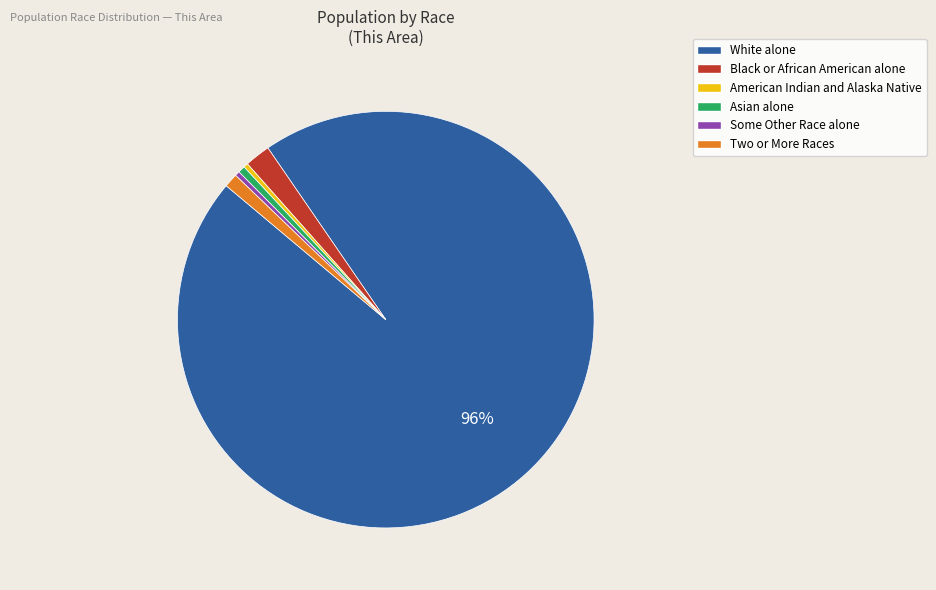

Combined, do Black or African American alone and Some Other Race alone account for over 50%?

No